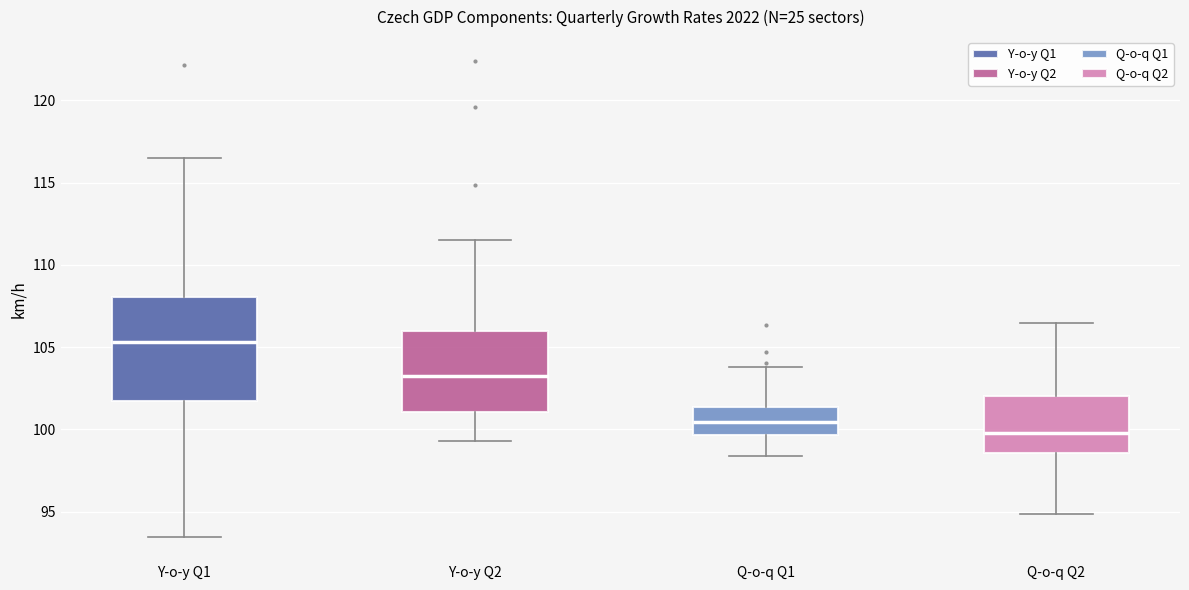

Reading left to right, read every box against the y-axis: the position of its median line, the range the box covers, and the ends of its whiskers. The values are not printed on the chart, so give them approximately, as read against the axis.

Y-o-y Q1: median 105.5, box 101.5 to 108.0, whiskers 93.5 to 116.5
Y-o-y Q2: median 103.0, box 101.0 to 106.0, whiskers 99.5 to 111.5
Q-o-q Q1: median 100.5, box 99.5 to 101.5, whiskers 98.5 to 104.0
Q-o-q Q2: median 100.0, box 98.5 to 102.0, whiskers 95.0 to 106.5